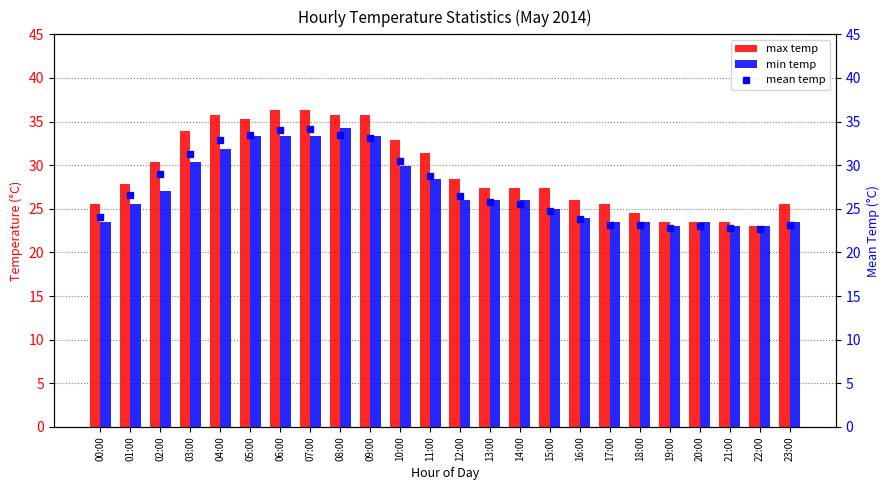

The max temp series shows 27.9 at 01:00. True or false?

True